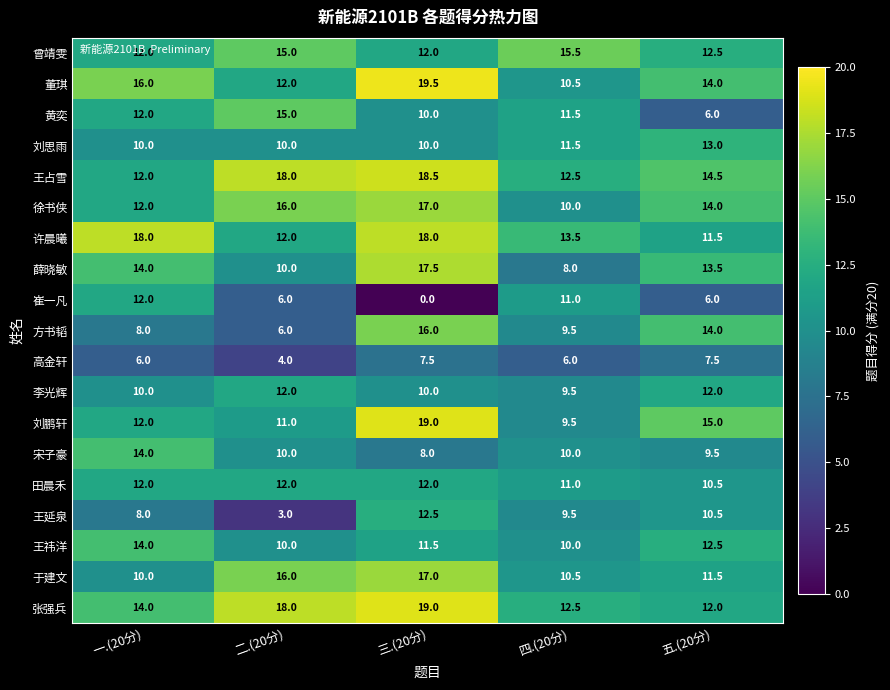

Rank the categories by 刘鹏轩 value from highest to lowest.

三.(20分), 五.(20分), 一.(20分), 二.(20分), 四.(20分)